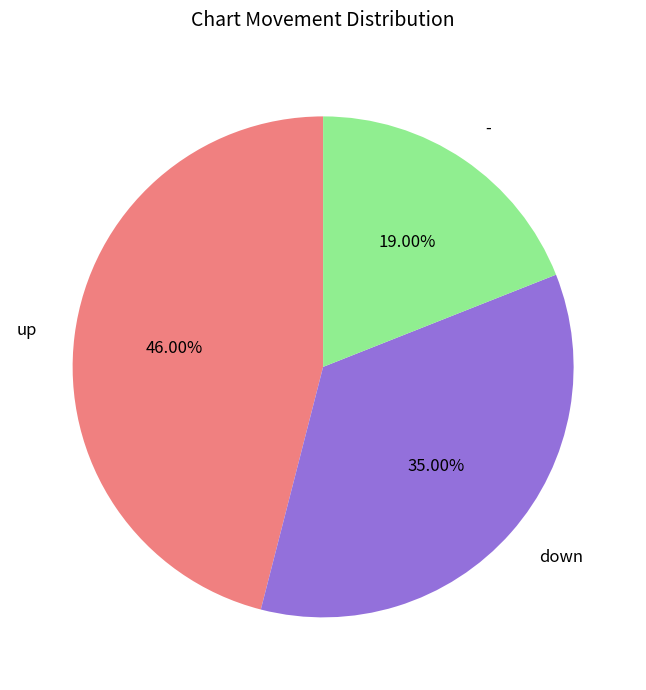

What is the smallest slice in the pie chart?

-